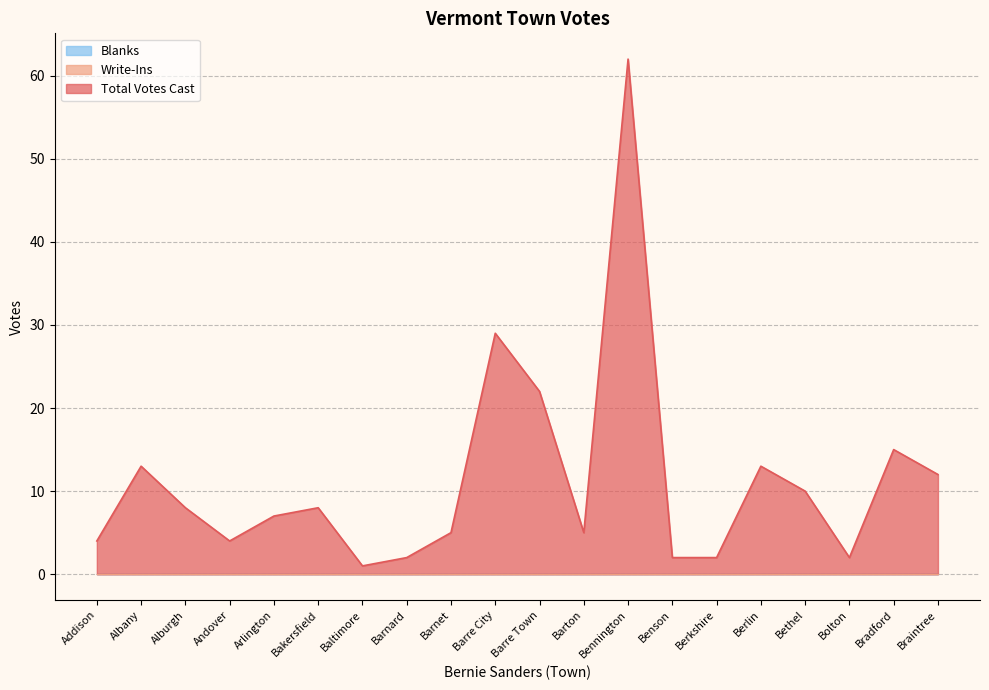

Reading right to left, what are all the values shown in this chart?

Total Votes Cast: Braintree=12	Bradford=15	Bolton=2	Bethel=10	Berlin=13	Berkshire=2	Benson=2	Bennington=62	Barton=5	Barre Town=22	Barre City=29	Barnet=5	Barnard=2	Baltimore=1	Bakersfield=8	Arlington=7	Andover=4	Alburgh=8	Albany=13	Addison=4
Write-Ins: Braintree=0	Bradford=0	Bolton=0	Bethel=0	Berlin=0	Berkshire=0	Benson=0	Bennington=0	Barton=0	Barre Town=0	Barre City=0	Barnet=0	Barnard=0	Baltimore=0	Bakersfield=0	Arlington=0	Andover=0	Alburgh=0	Albany=0	Addison=0
Blanks: Braintree=0	Bradford=0	Bolton=0	Bethel=0	Berlin=0	Berkshire=0	Benson=0	Bennington=0	Barton=0	Barre Town=0	Barre City=0	Barnet=0	Barnard=0	Baltimore=0	Bakersfield=0	Arlington=0	Andover=0	Alburgh=0	Albany=0	Addison=0